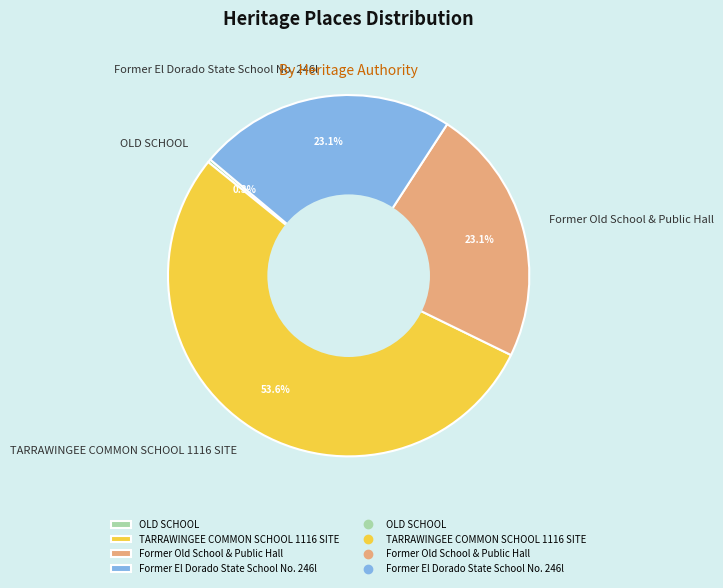

Is TARRAWINGEE COMMON SCHOOL 1116 SITE the majority of the pie?

Yes